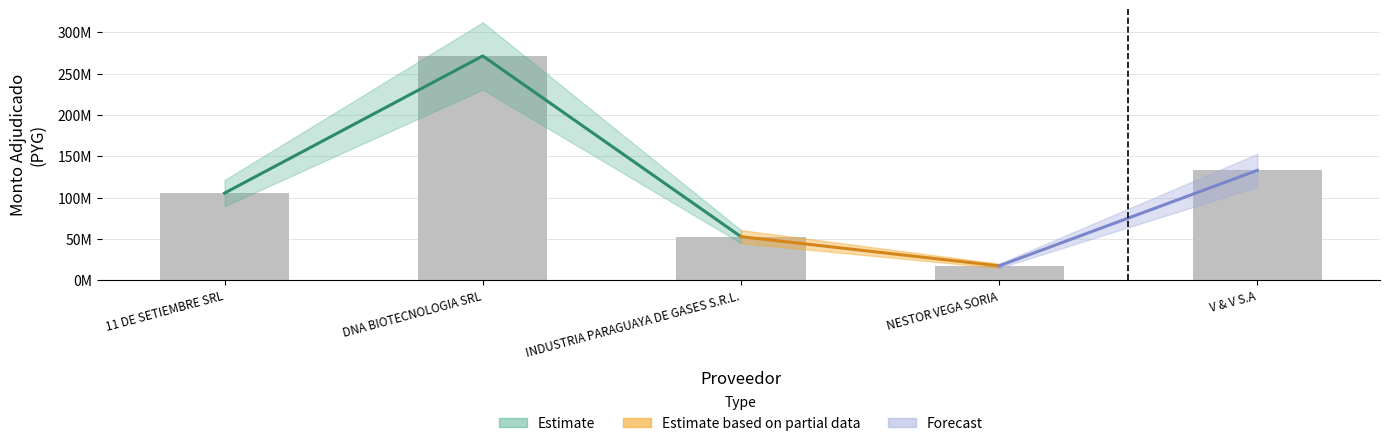

Rank the categories by value from lowest to highest.

NESTOR VEGA SORIA, INDUSTRIA PARAGUAYA DE GASES S.R.L., 11 DE SETIEMBRE SRL, V & V S.A, DNA BIOTECNOLOGIA SRL